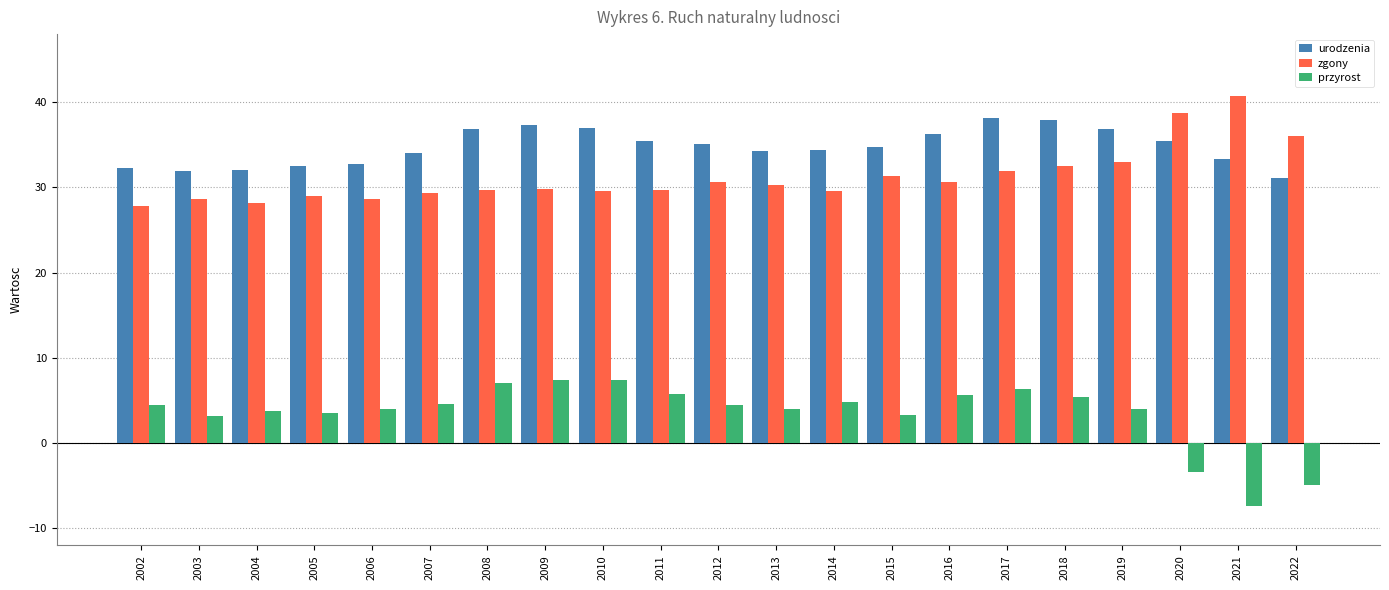

How many categories are shown in the chart?

21